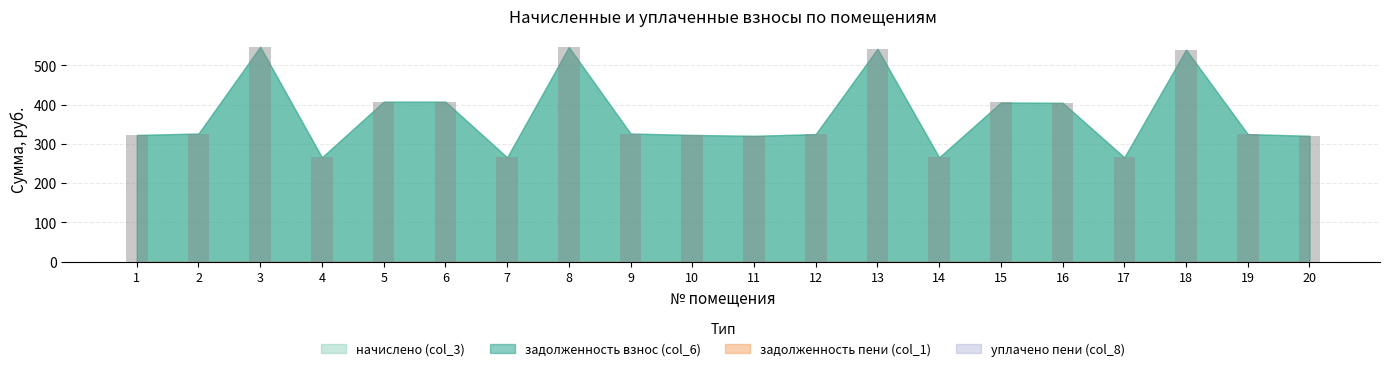

How many bars are there in total?

20